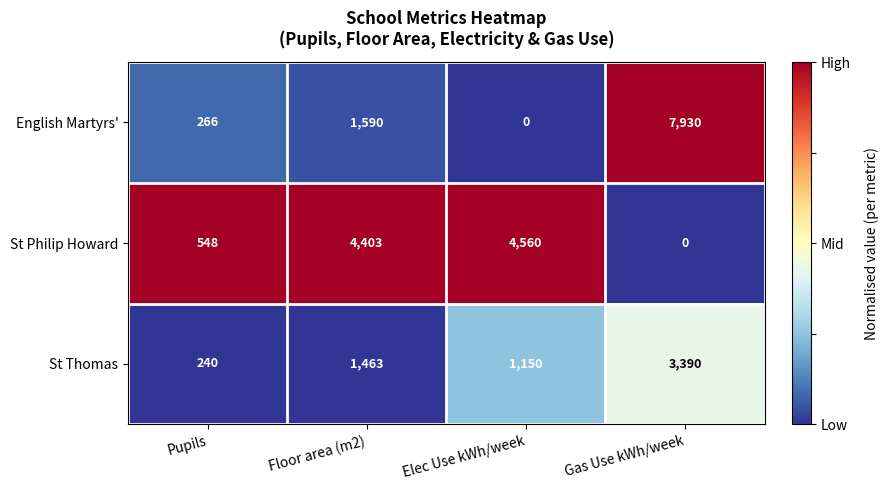

Which category has the highest value in the St Thomas series?

Gas Use kWh/week